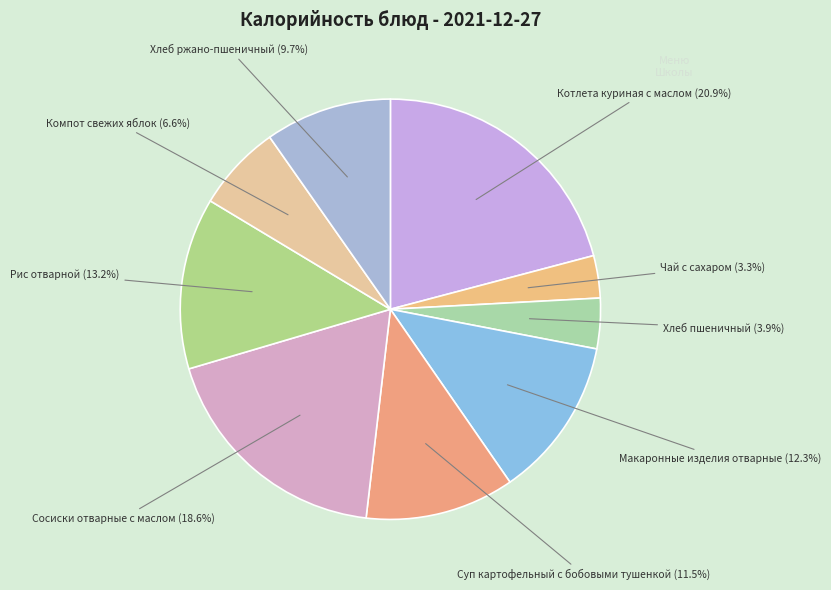

Approximately how many times larger is the value at Рис отварной compared to Котлета куриная с маслом?

0.6